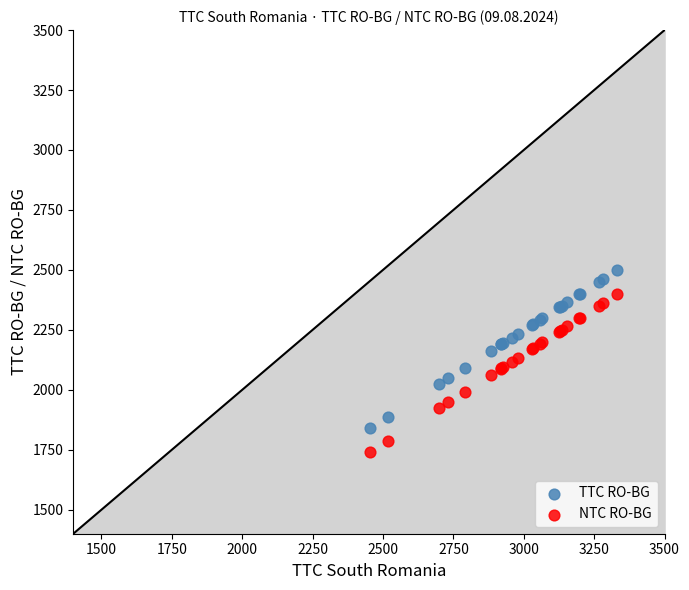

What are all the series names shown in the legend?

TTC RO-BG, NTC RO-BG